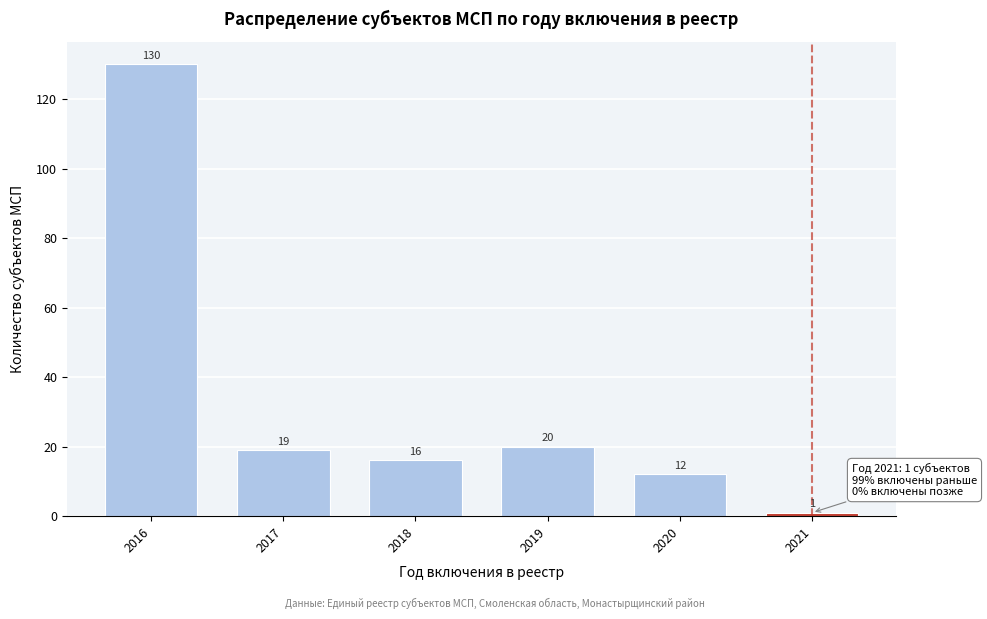

Reading left to right, transcribe all the data shown in this chart.

130	19	16	20	12	1